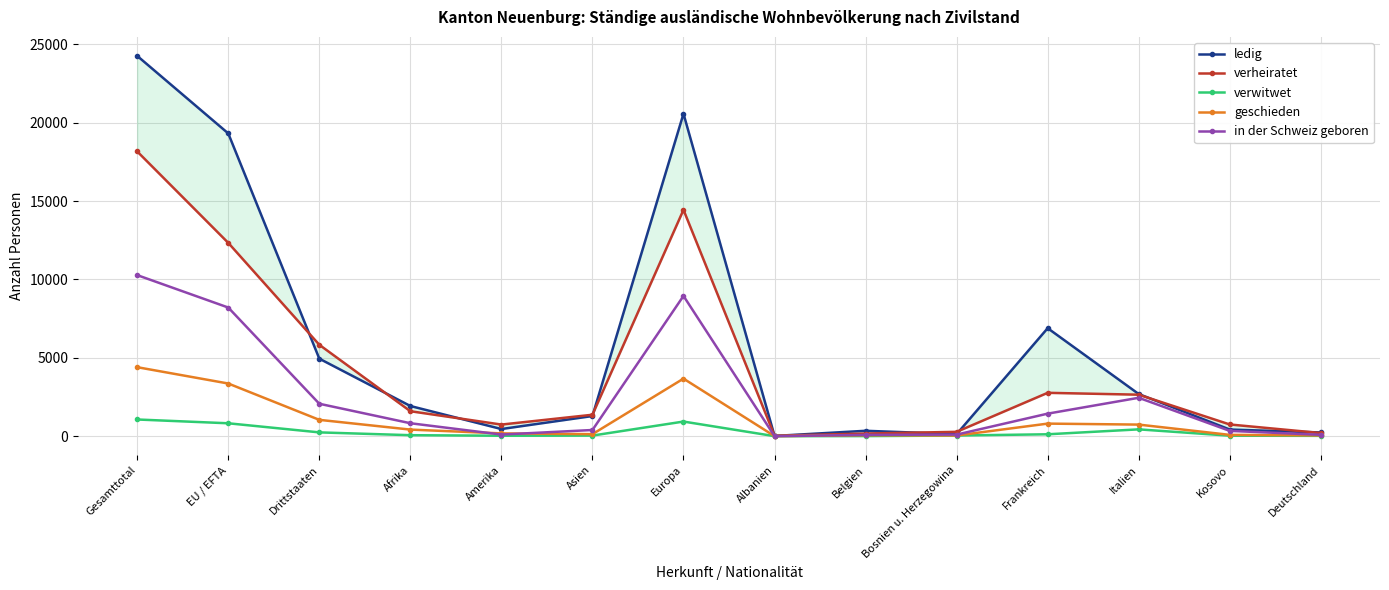

True or false: verwitwet and verheiratet cross at least once.

False